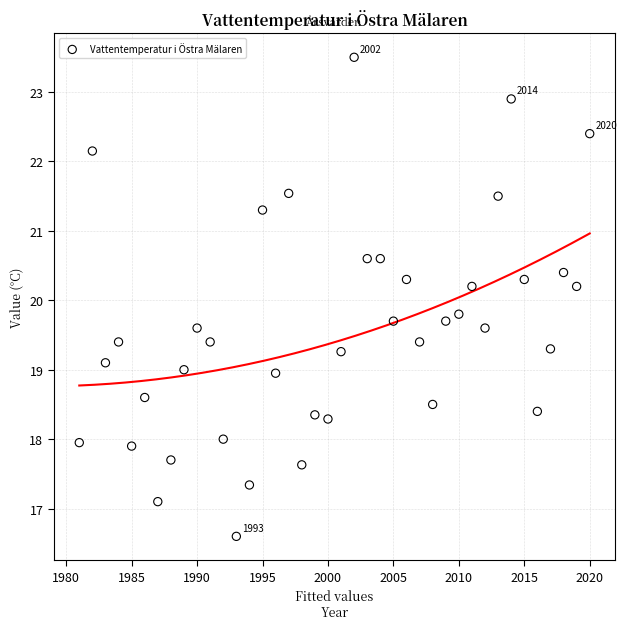

What is the range of X values (max minus min)?

39.0